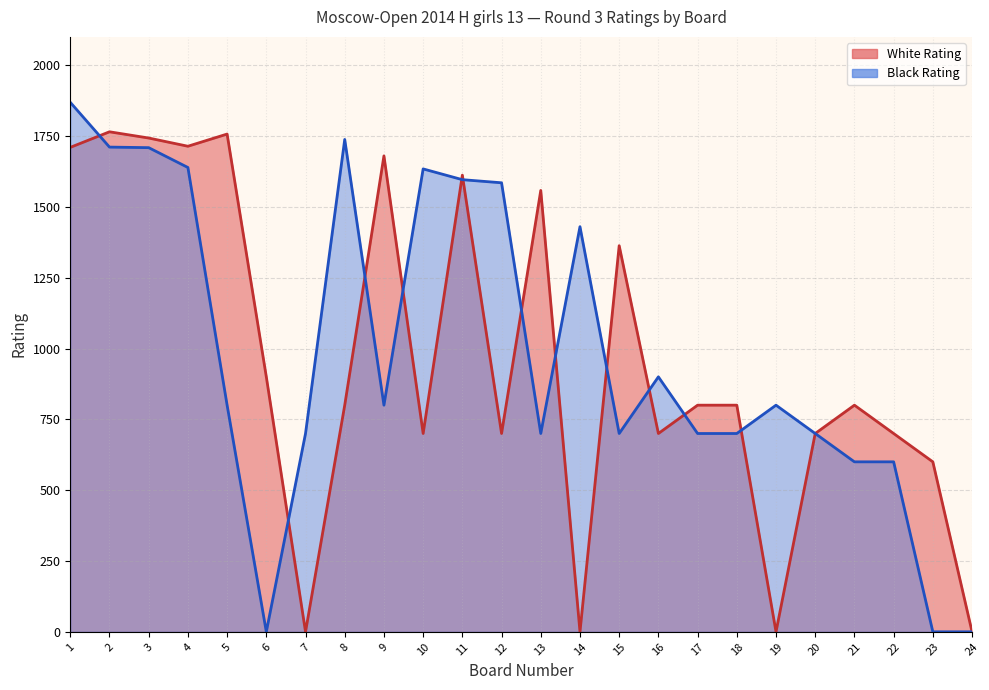

What is the sum of the White Rating values at 12 and 17?

1500